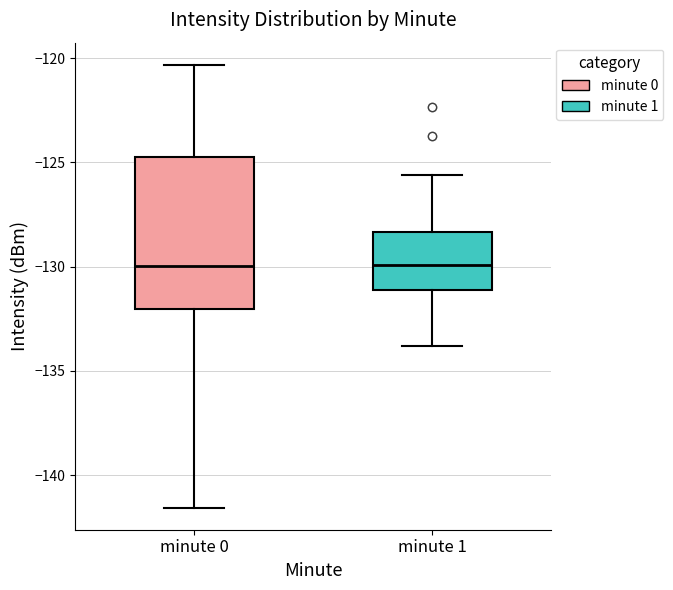

Where does the median line of the box for minute 0 sit on the y-axis? The values are not printed on the chart, so give them approximately, as read against the axis.

-130.0